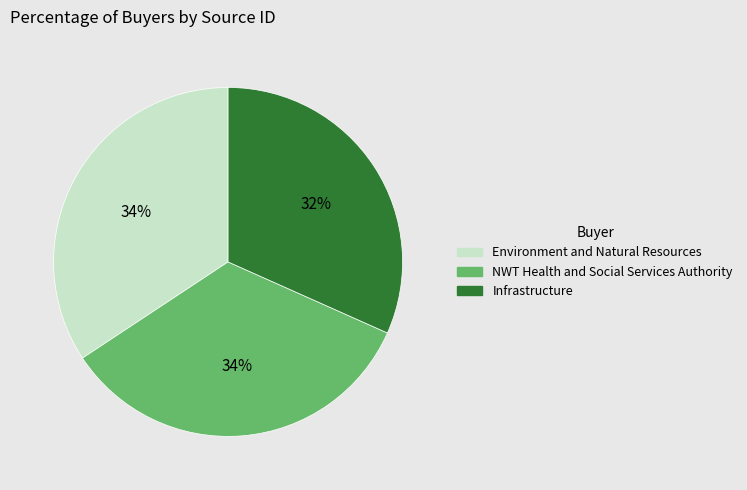

What is the smallest slice in the pie chart?

Infrastructure